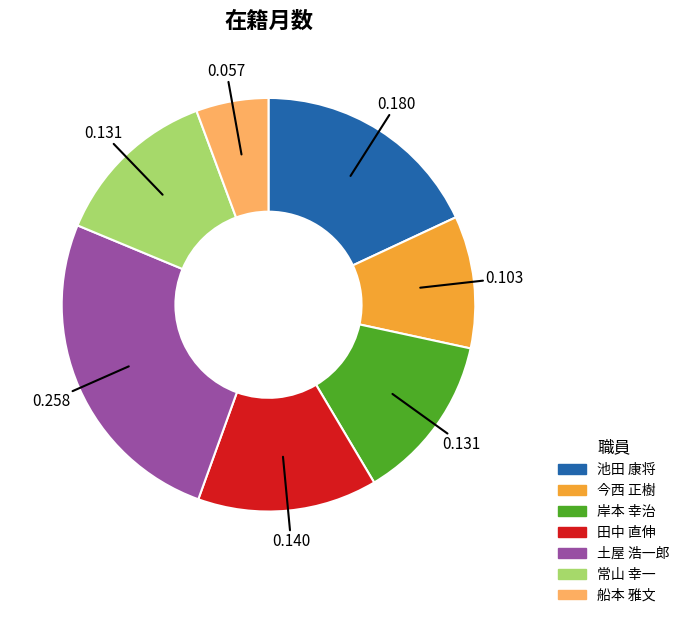

Is 池田 康将 the majority of the pie?

No